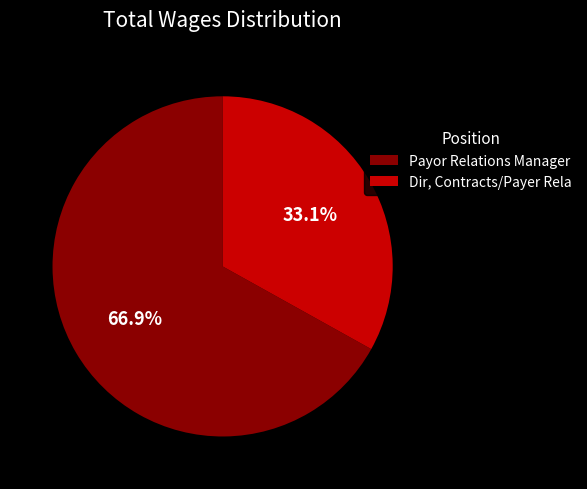

True or false: Dir, Contracts/Payer Rela accounts for 23% of the total.

False